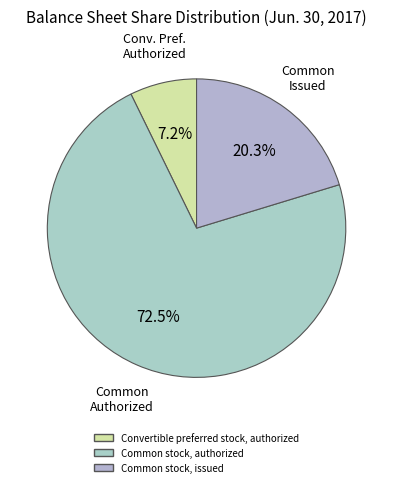

Is there a majority slice in this chart?

Yes